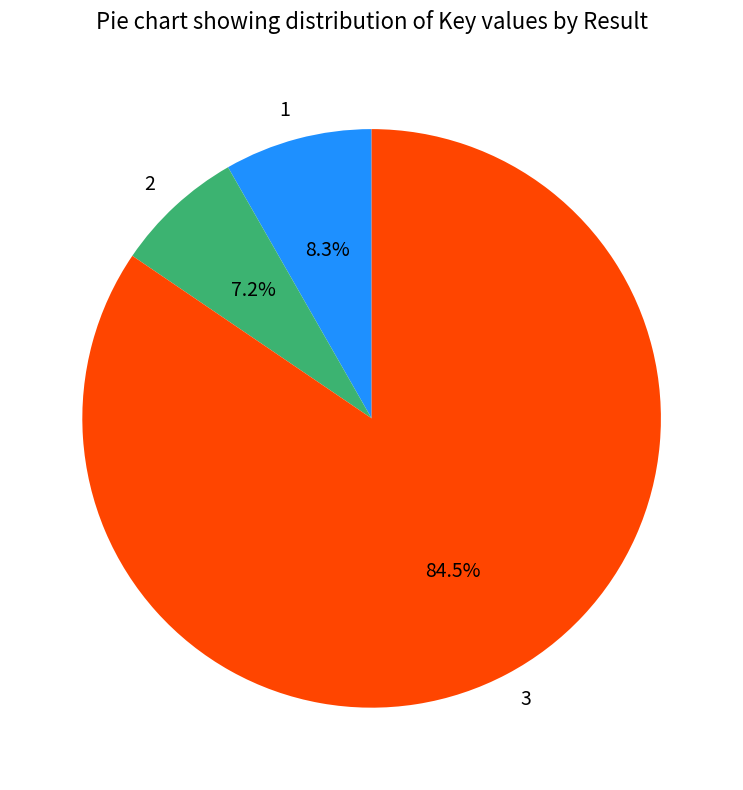

Which category has the smallest portion of the pie?

2